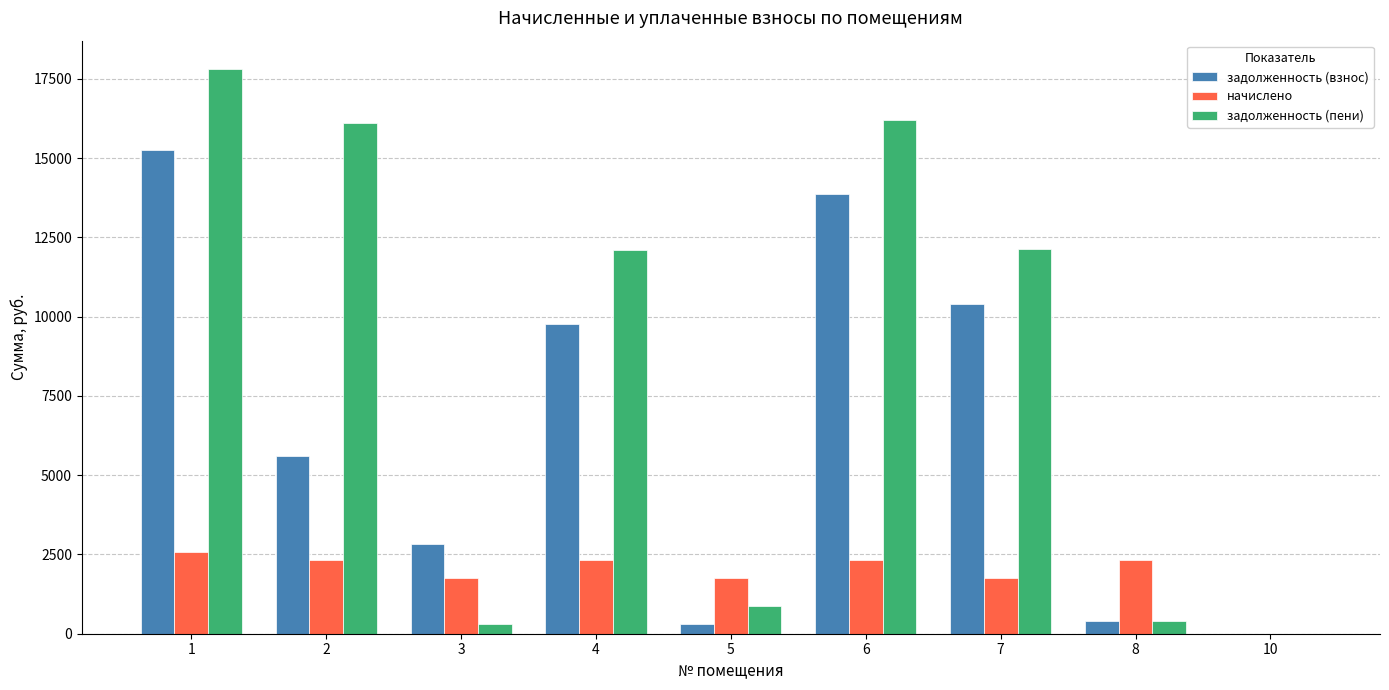

Which series changed the most between 8 and 10?

начислено